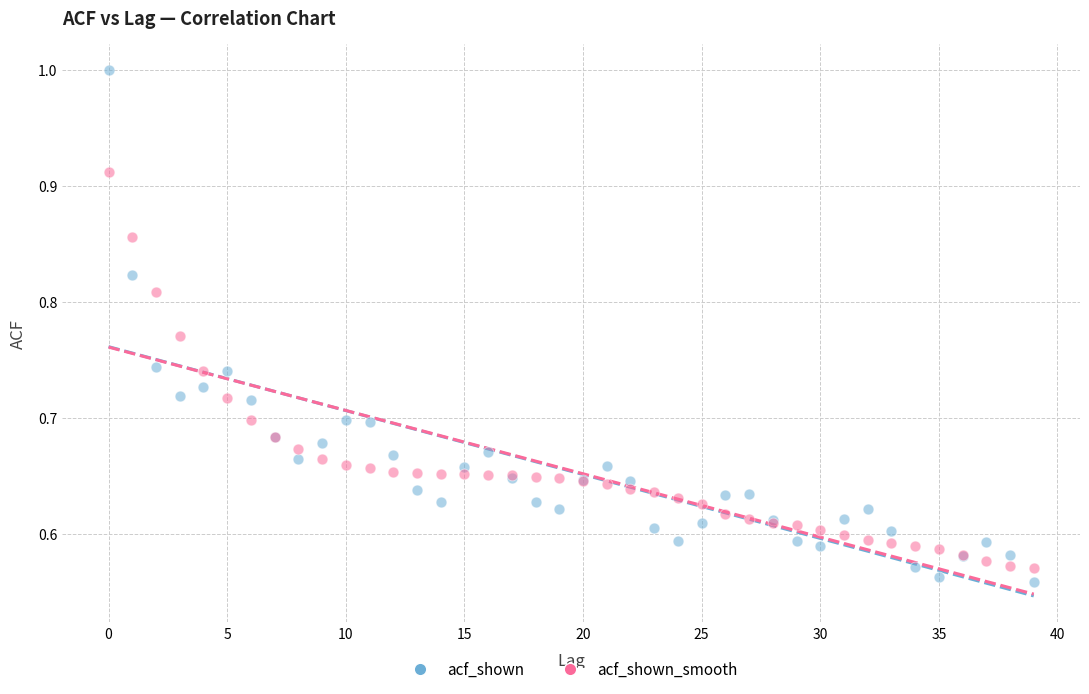

Which series reaches the maximum Y coordinate?

acf_shown